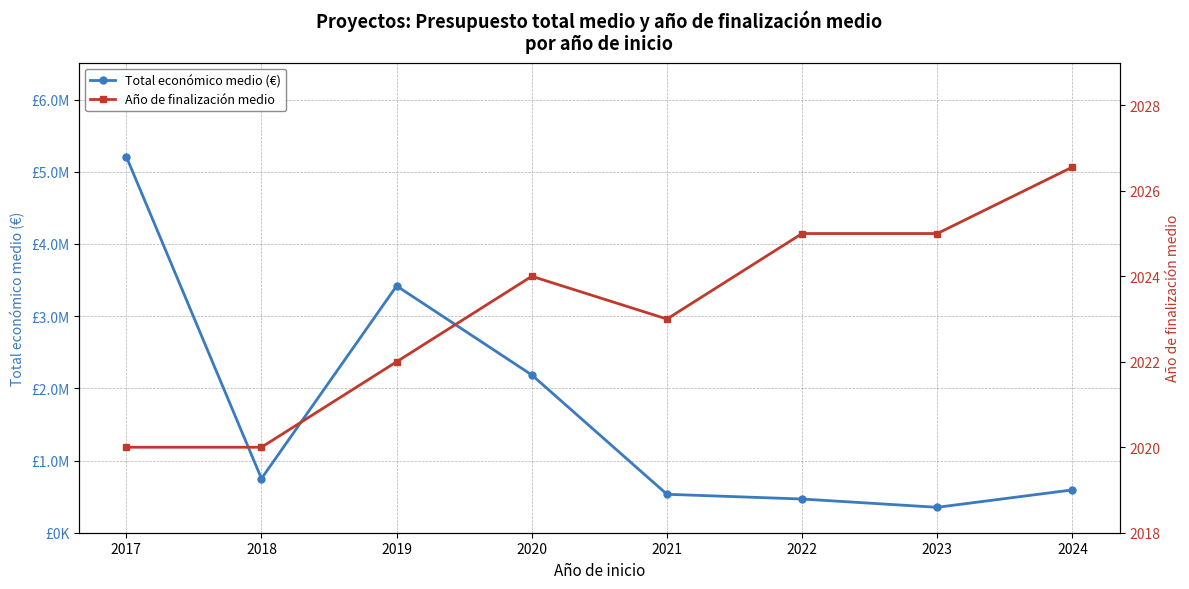

What are all the series names shown in the legend?

Total económico medio (€), Año de finalización medio